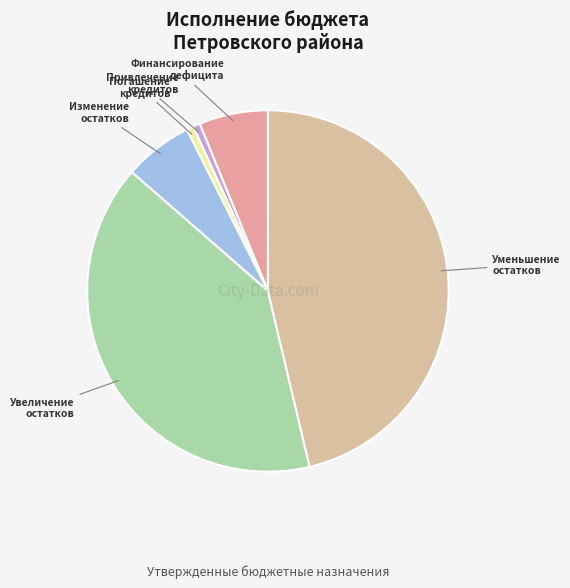

How many segments does this pie chart have?

6